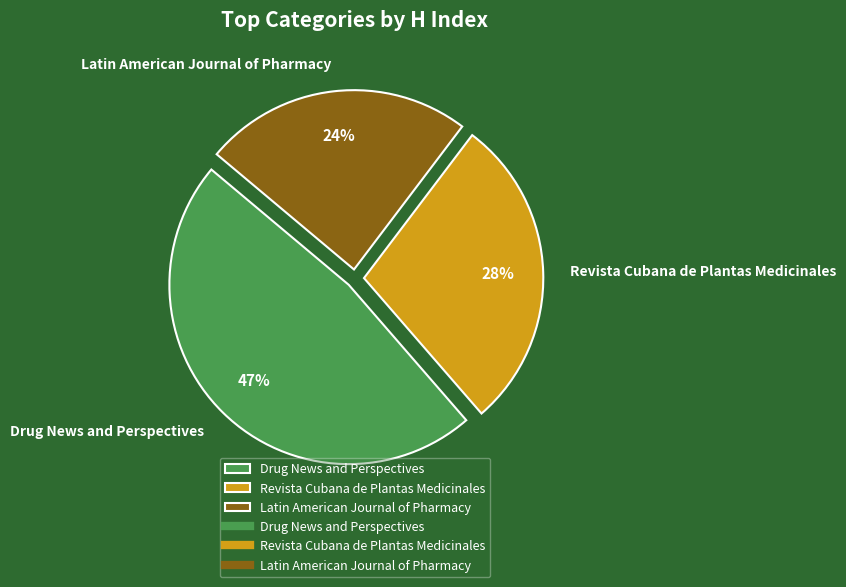

To the nearest percent, what is the average slice percentage?

33%